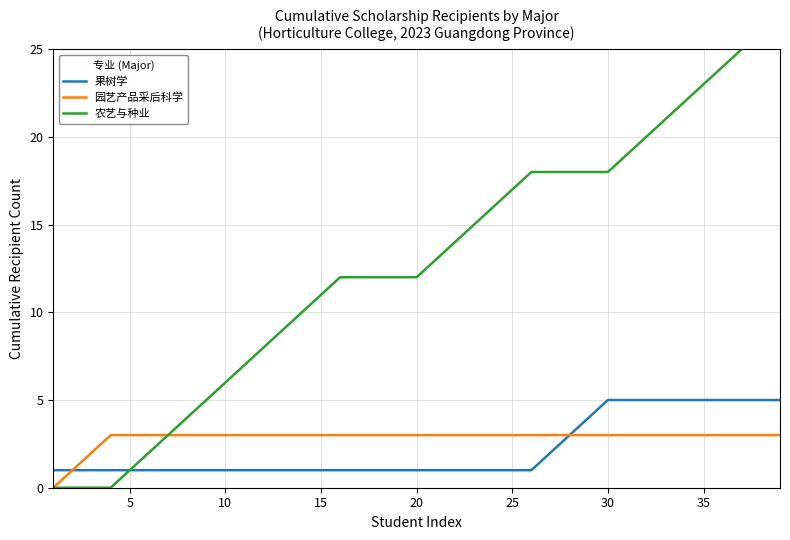

What is the greatest value displayed?

27